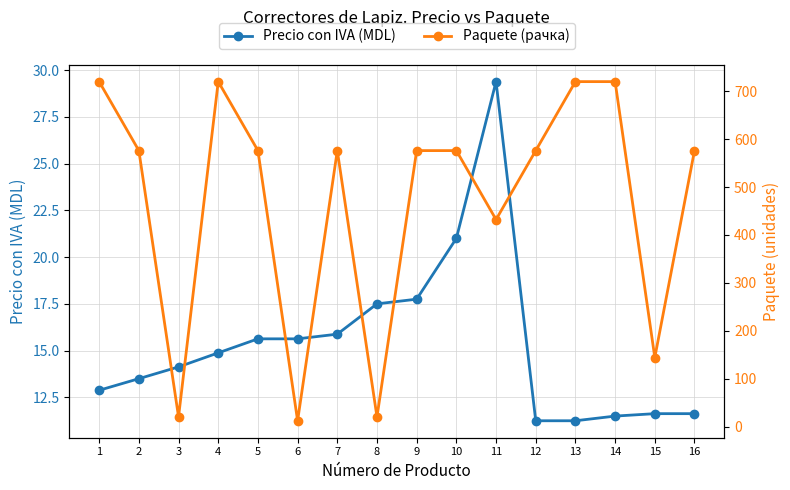

What is the total value across all series at 6?

27.6